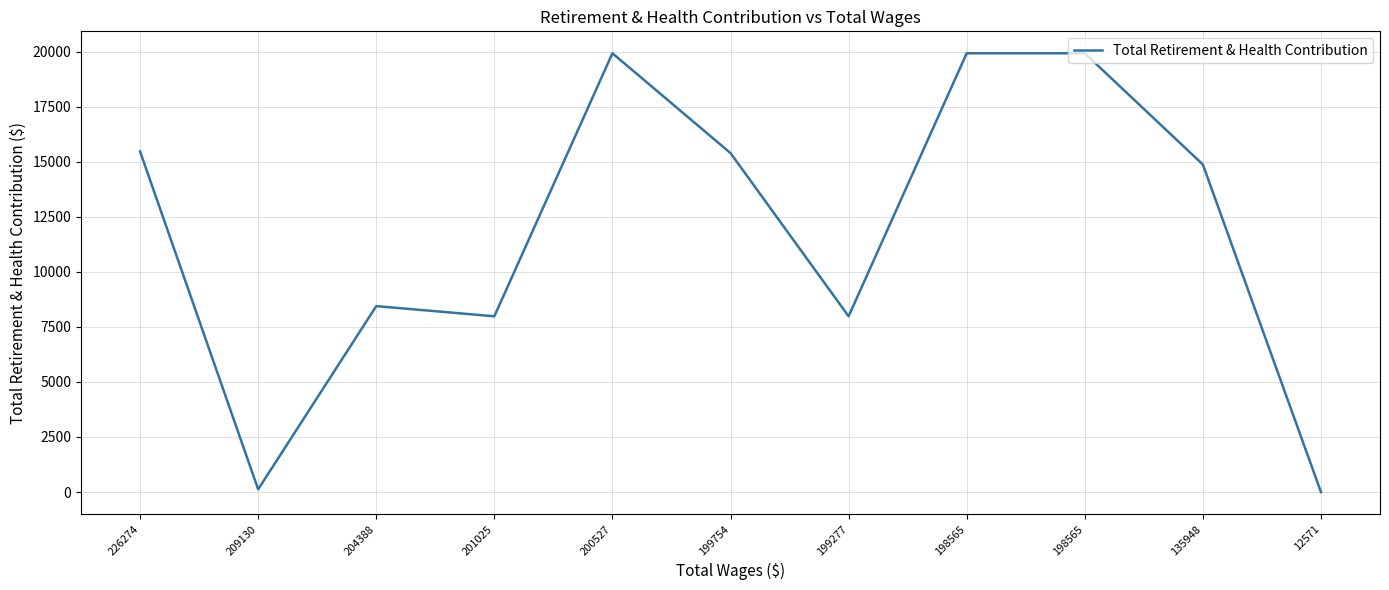

What is the difference between the second highest and second lowest values?

19796